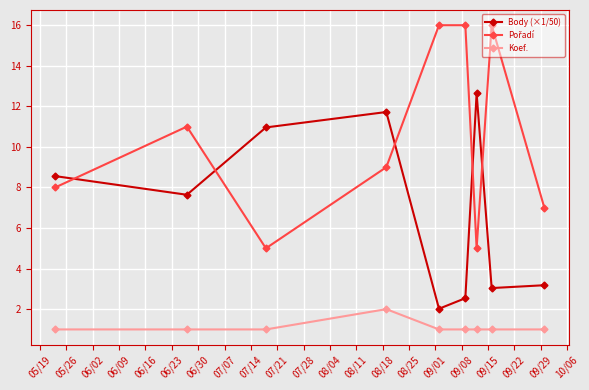

At how many categories does at least one series exceed 14?

3